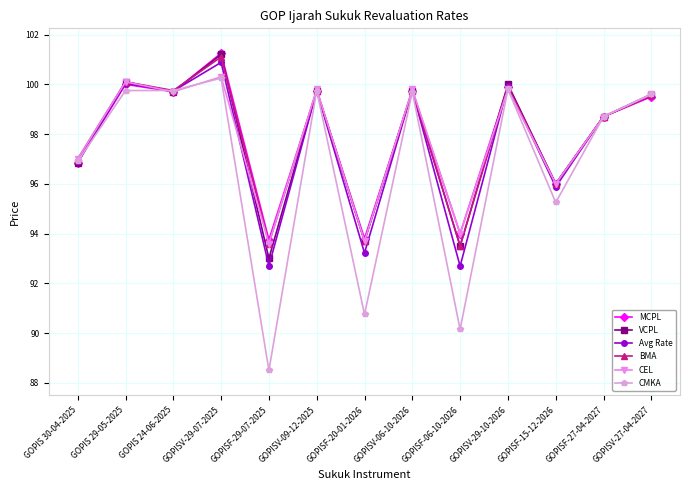

How many values in the CMKA series are below 99?

6